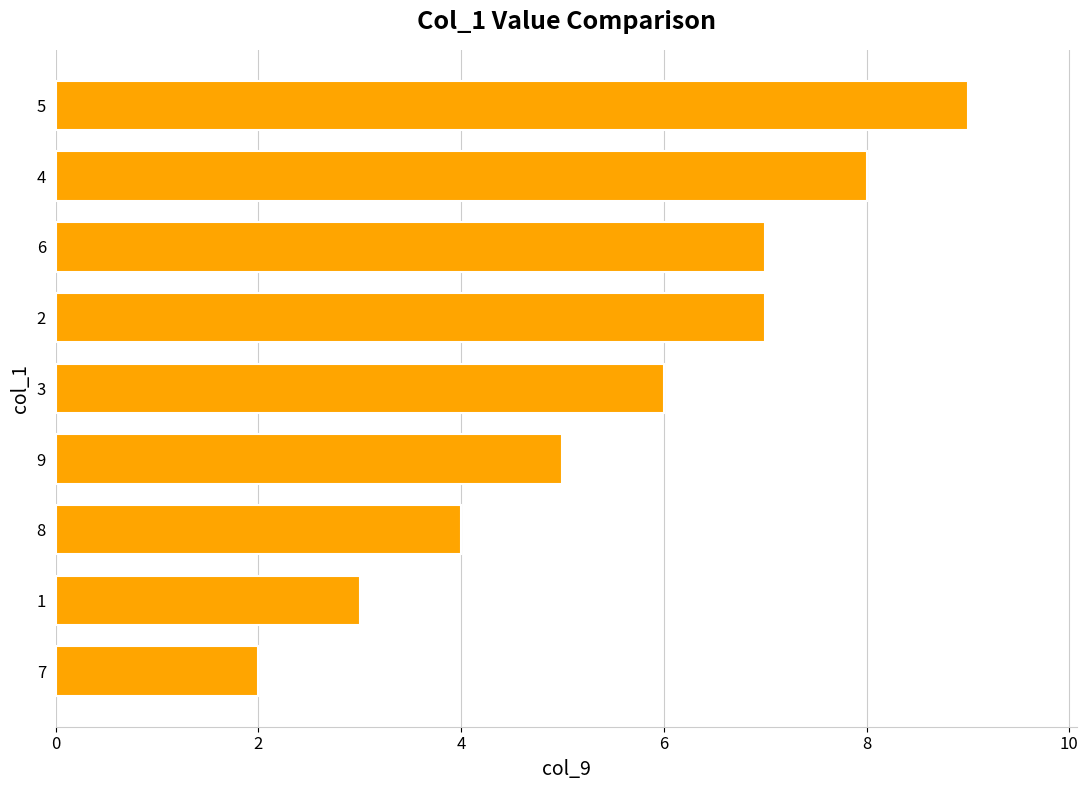

What is the greatest value displayed?

9